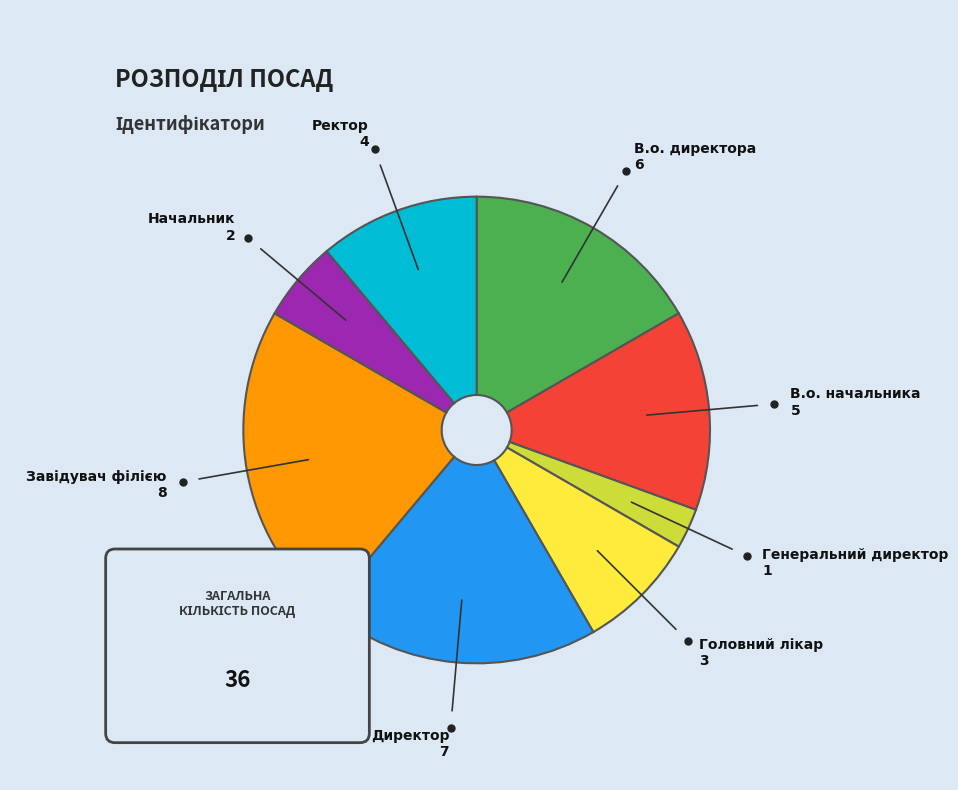

True or false: Завідувач філією accounts for 22% of the total.

True